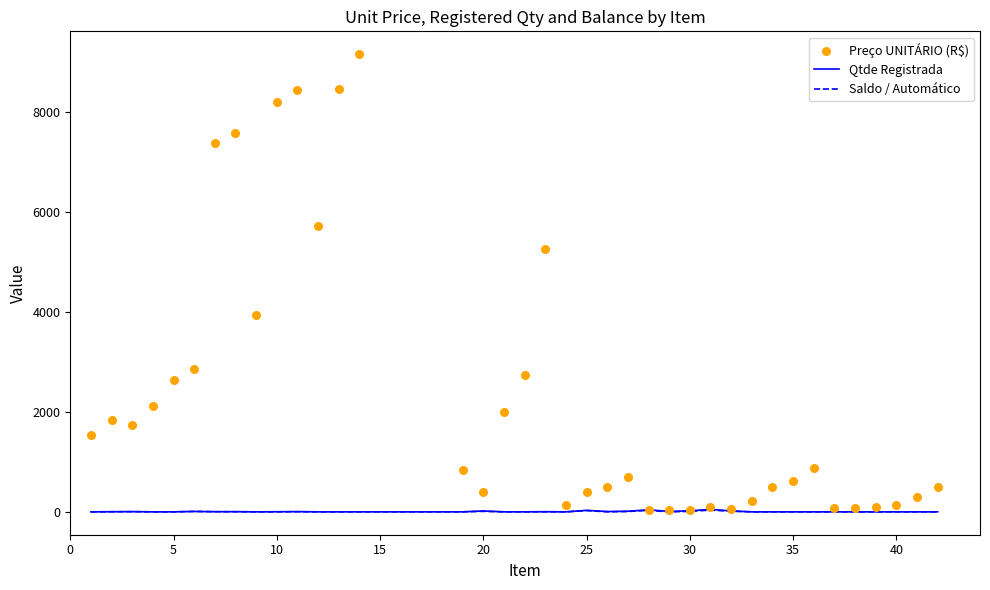

What are all the series names shown in the legend?

Qtde Registrada, Saldo / Automático, Preço UNITÁRIO (R$)